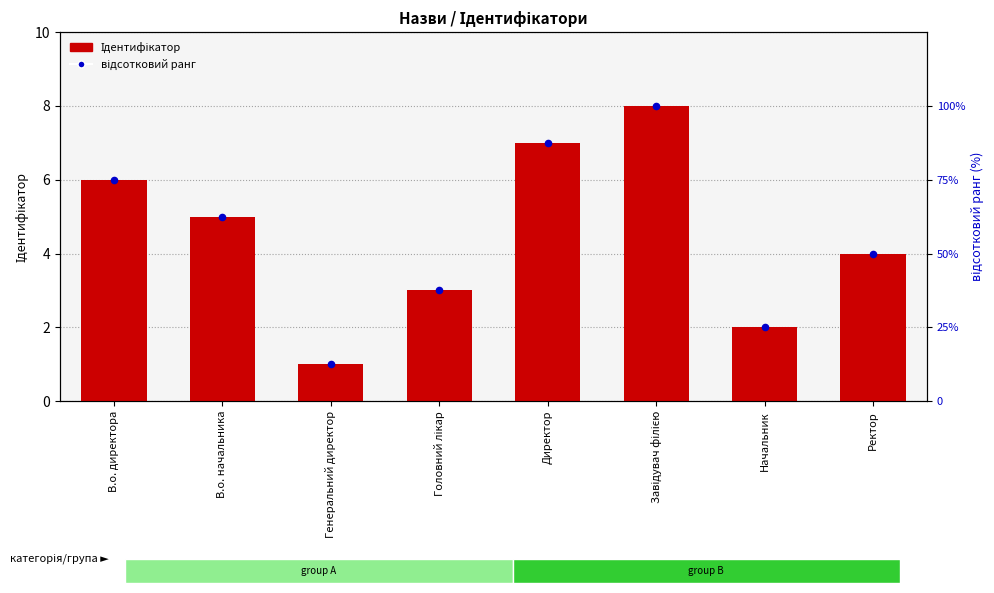

Which series reaches the maximum Y coordinate?

відсотковий ранг